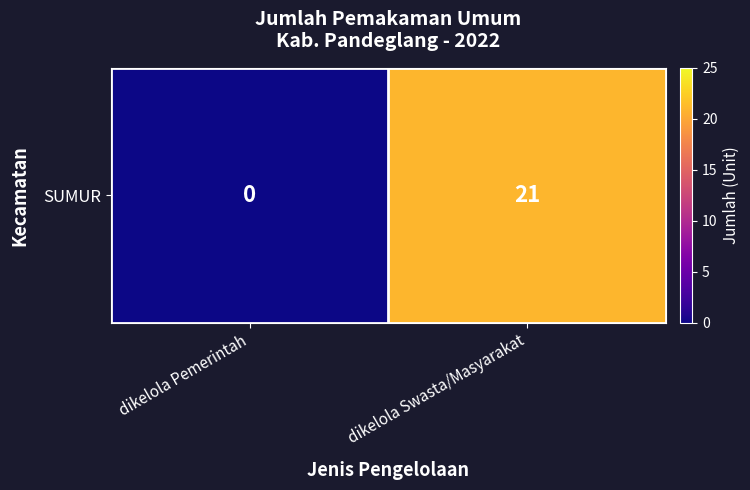

List the labels in order of value, smallest first.

dikelola Pemerintah, dikelola Swasta/Masyarakat